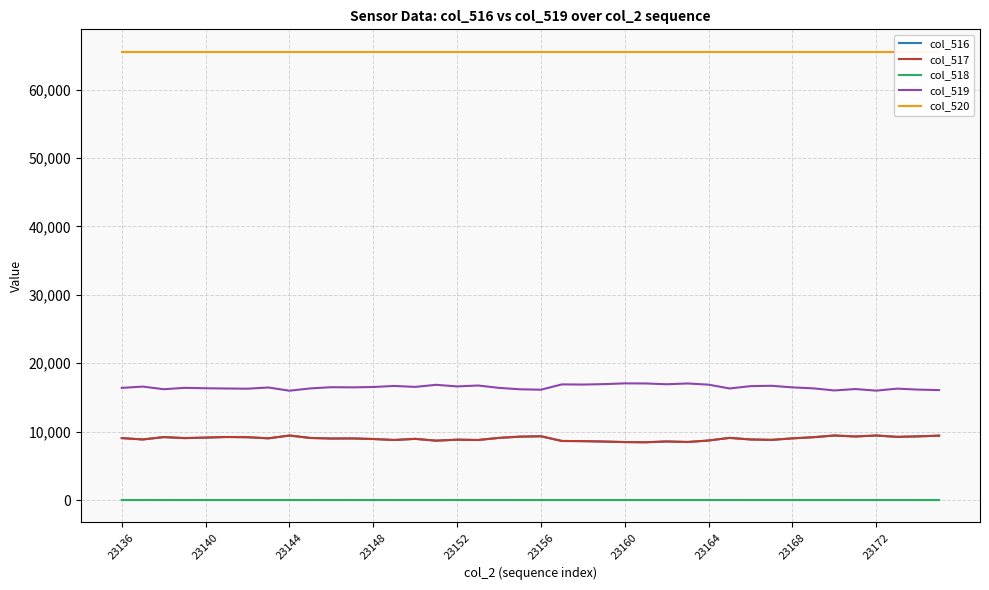

True or false: col_516 and col_520 intersect in this chart.

False